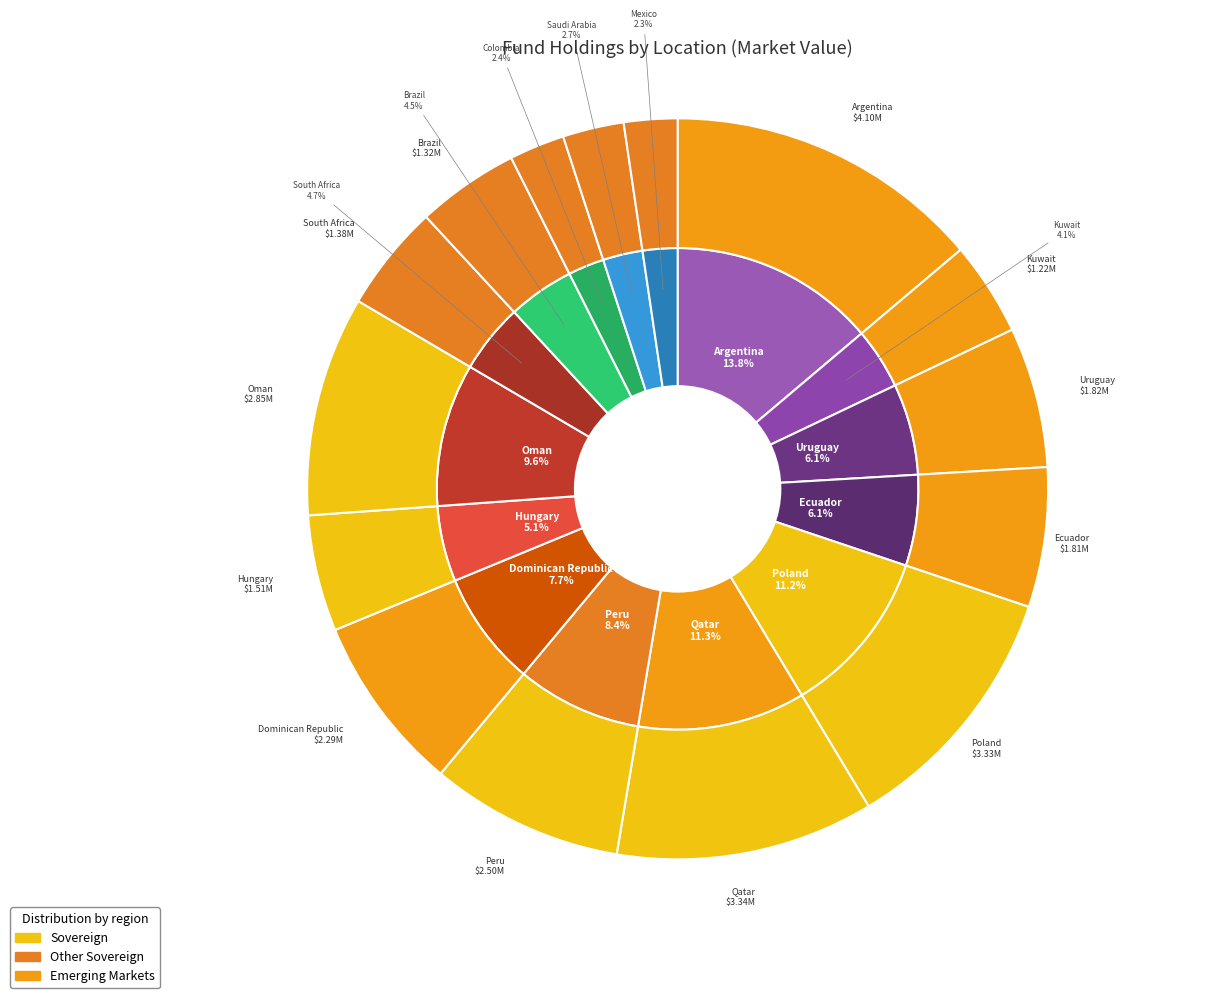

The Oman slice represents 17% of the pie. True or false?

False